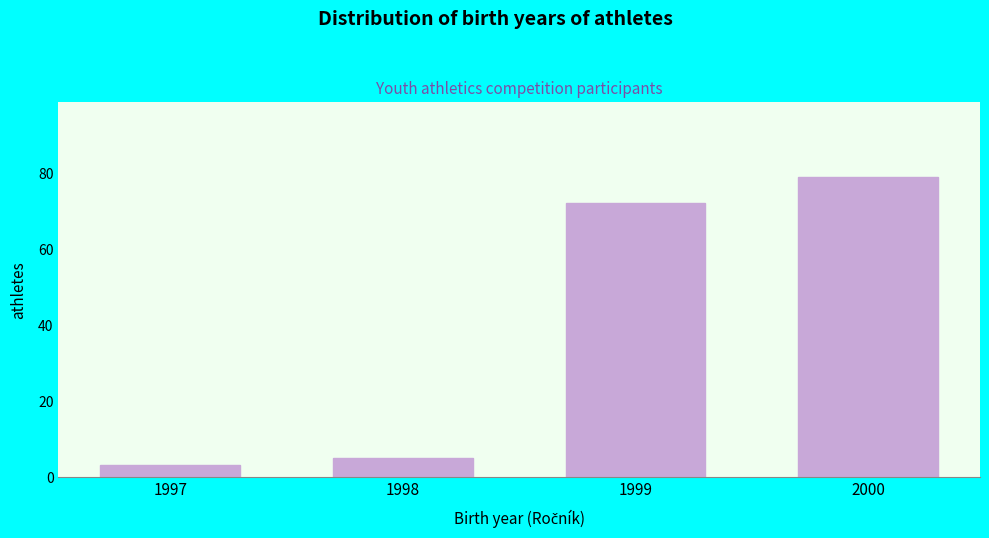

Reading left to right, transcribe all the data shown in this chart.

1997=3	1998=5	1999=72	2000=79